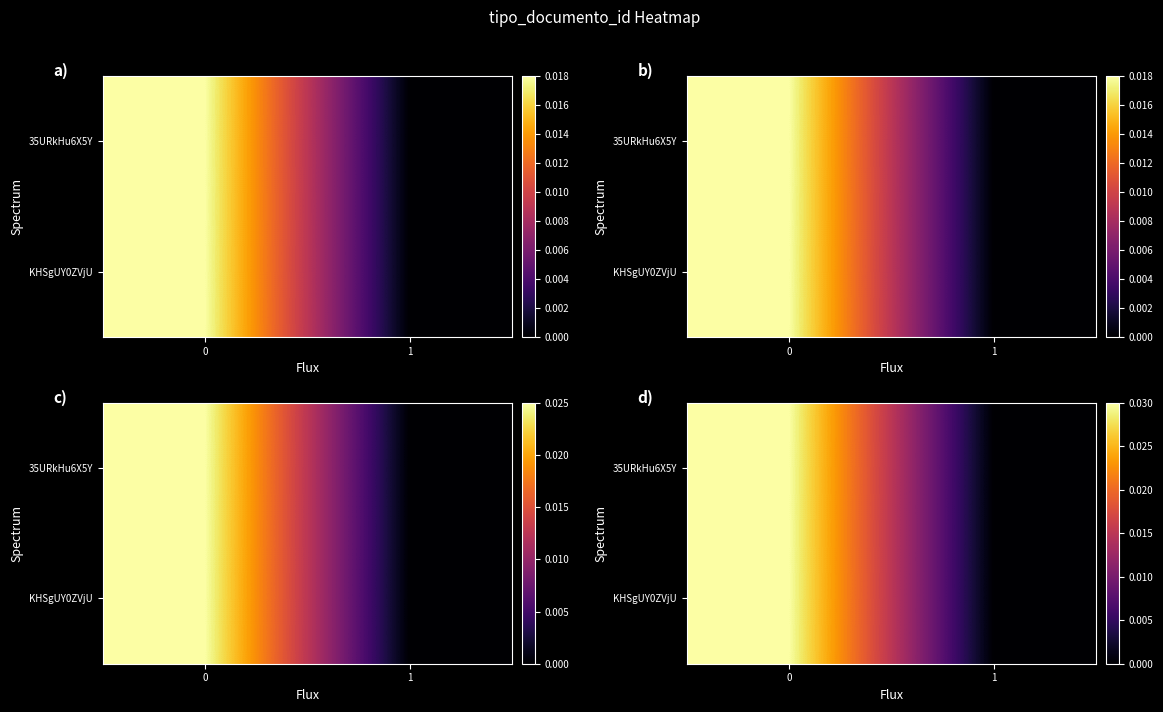

Is it true that 35URkHu6X5Y equals 0.0 at 1?

True